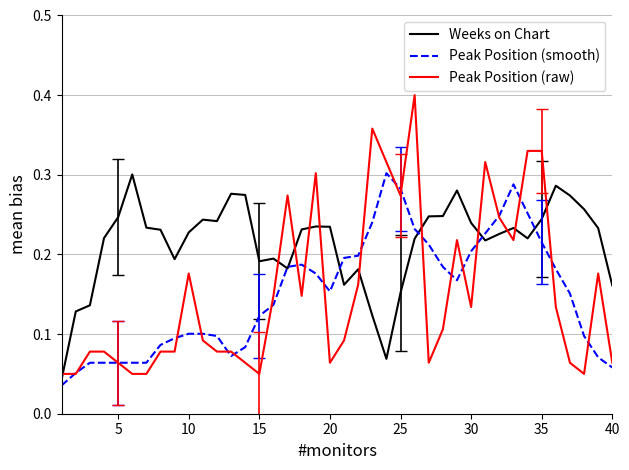

Does the chart display data point markers on the line(s)?

No